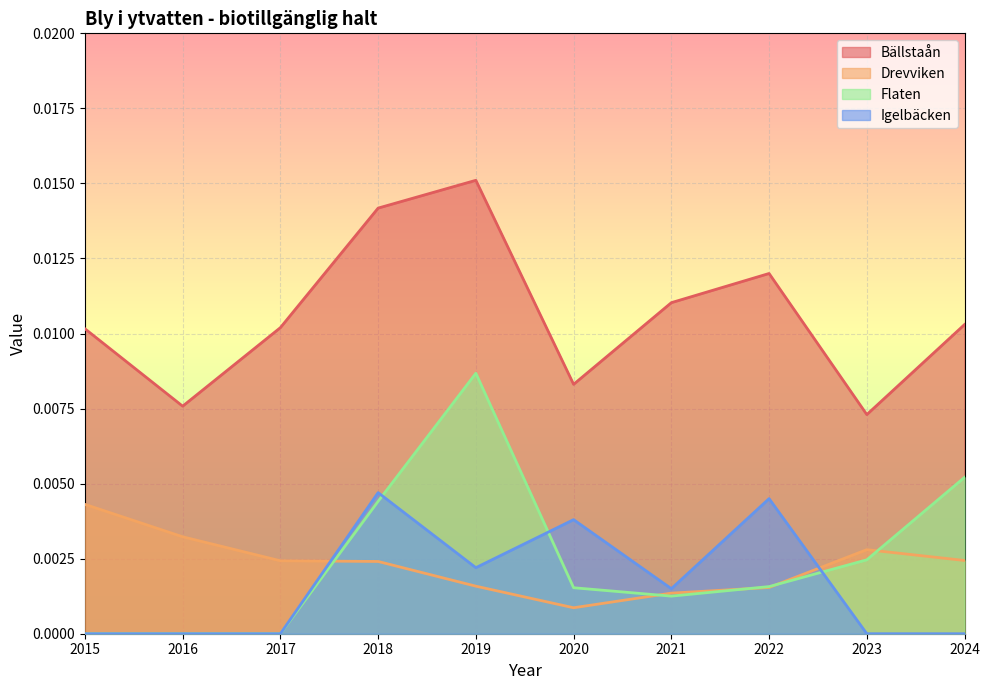

Which series changed the most between 2019 and 2023?

Bällstaån